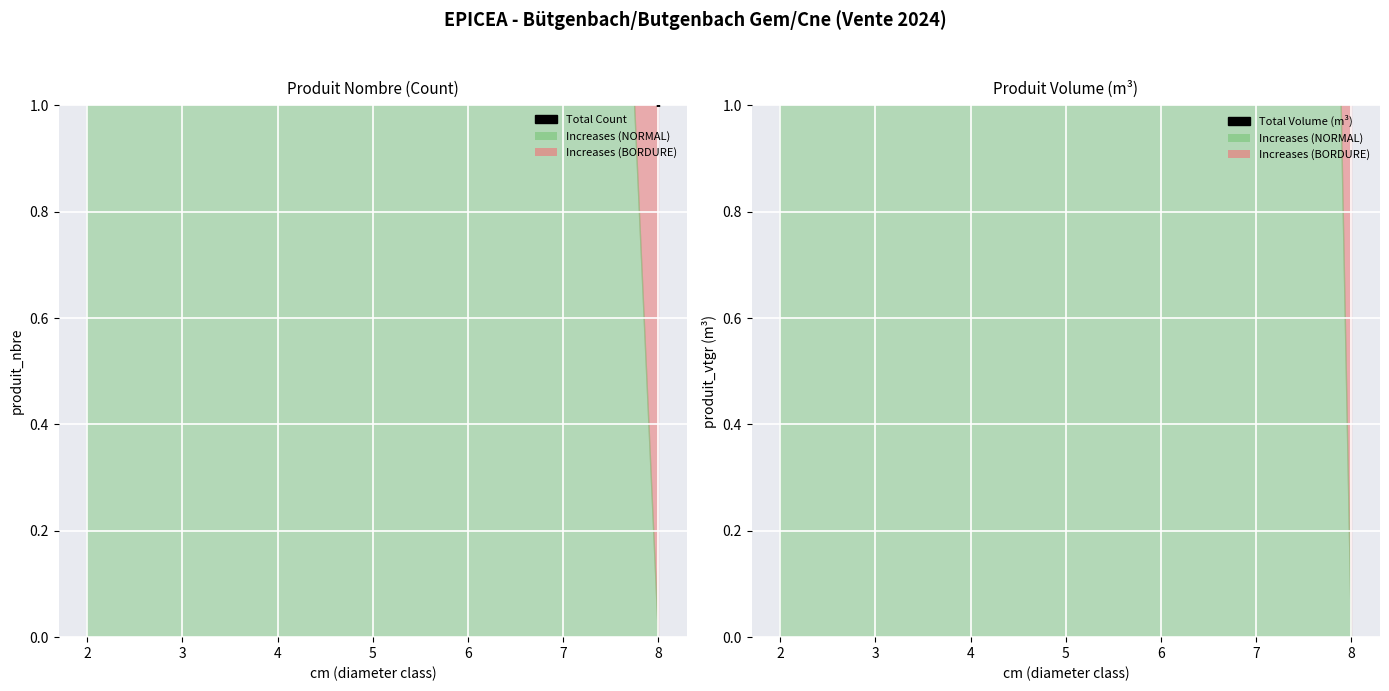

How many data points does each series have?

7